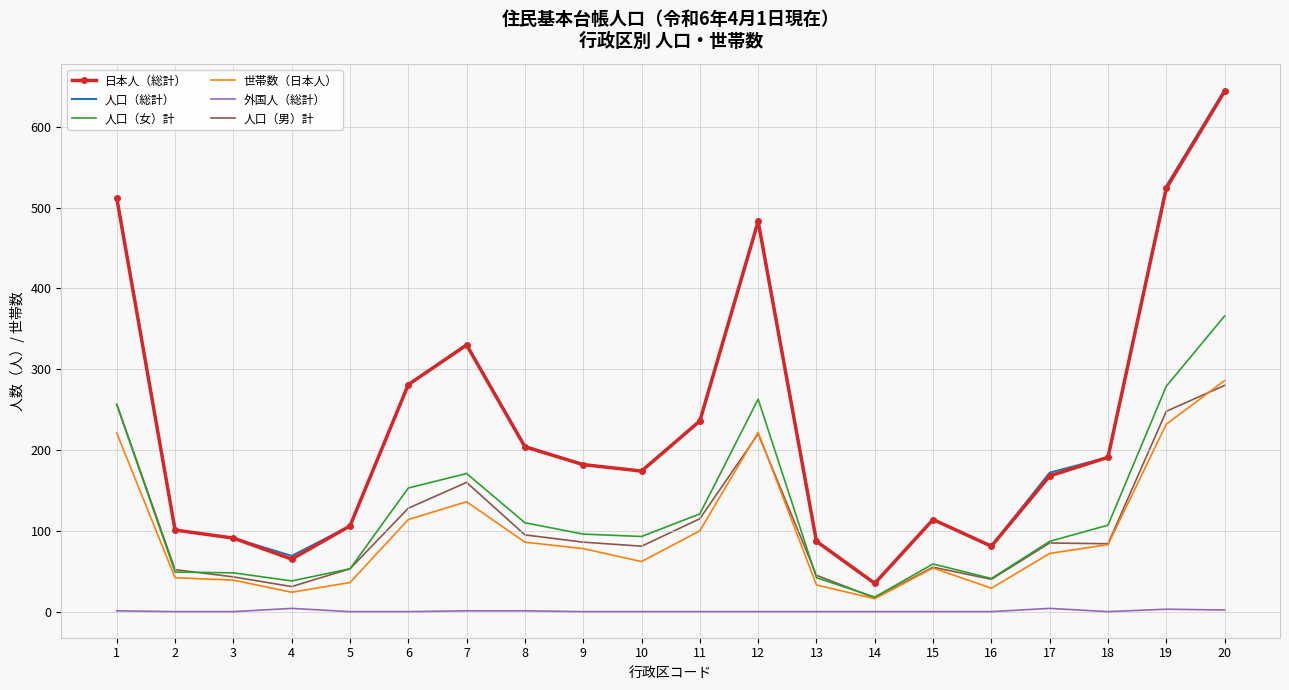

True or false: 人口（女）計 and 人口（総計） intersect in this chart.

False